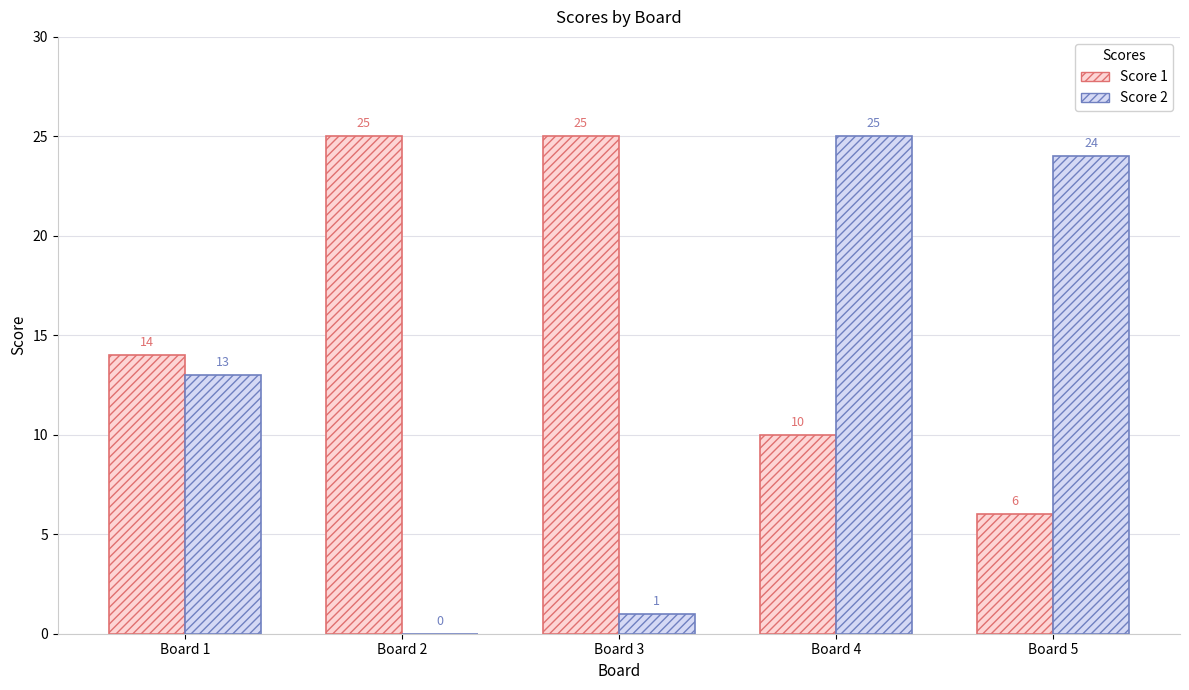

Does the chart contain stacked bars?

No